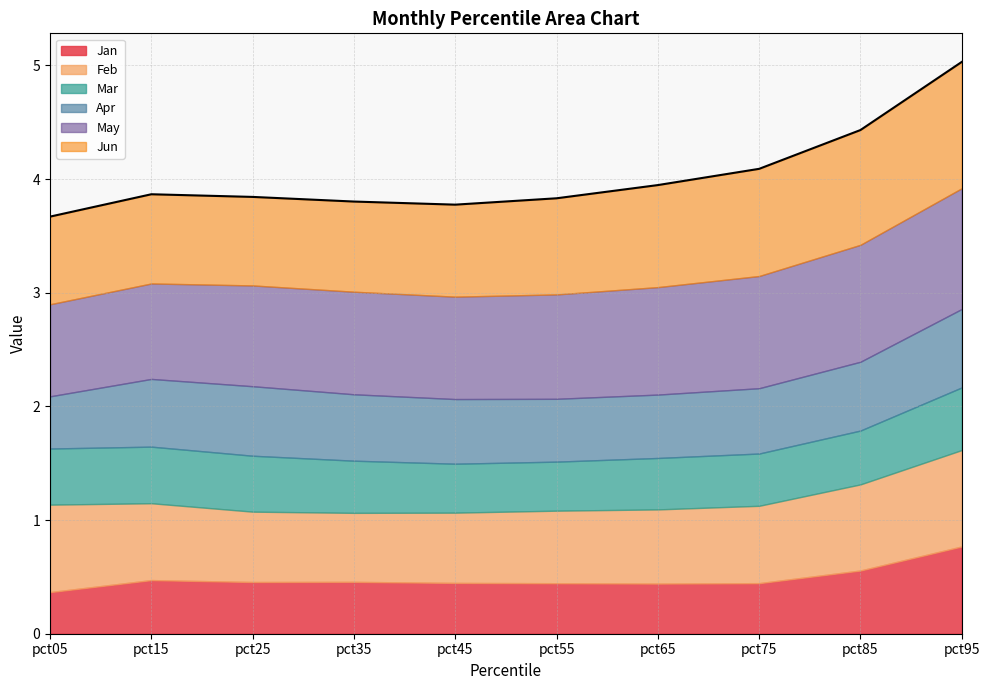

True or false: Feb and Apr intersect in this chart.

False